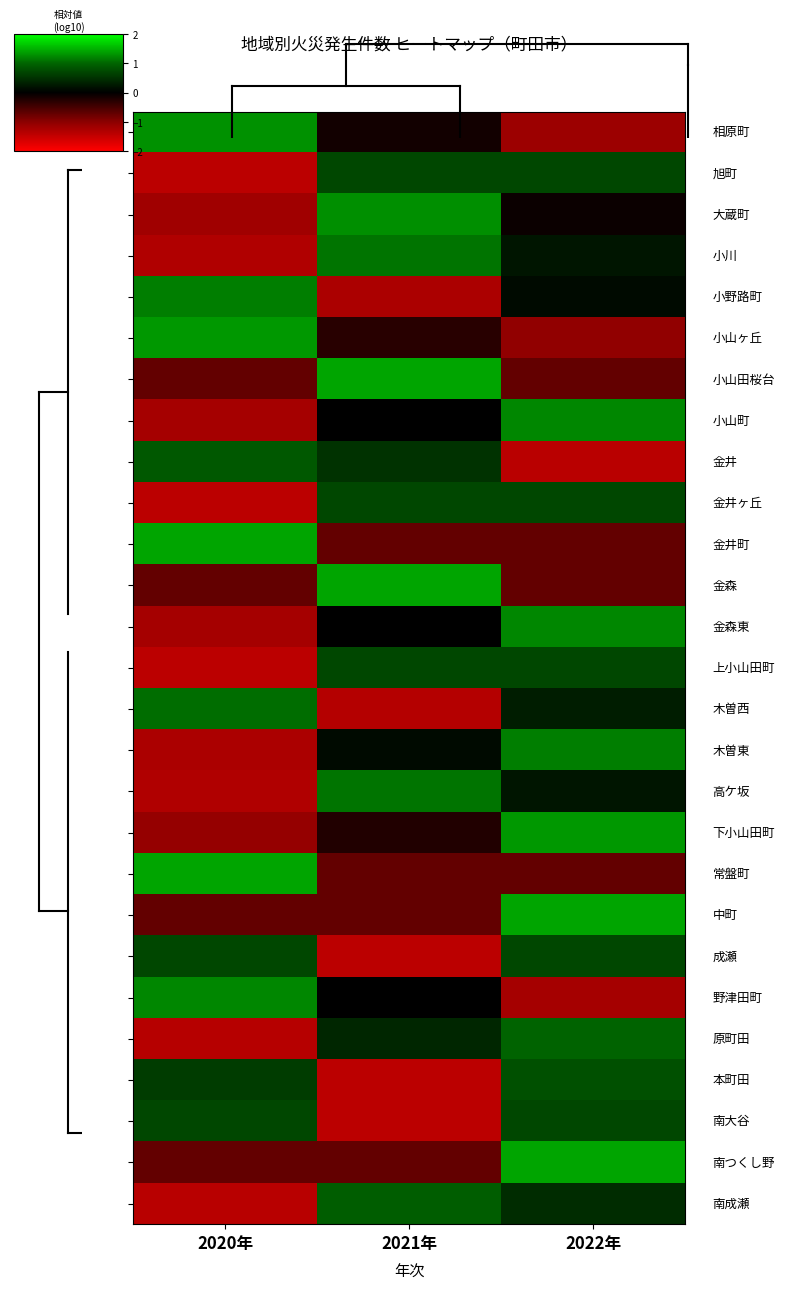

At how many categories does at least one series exceed 0?

3